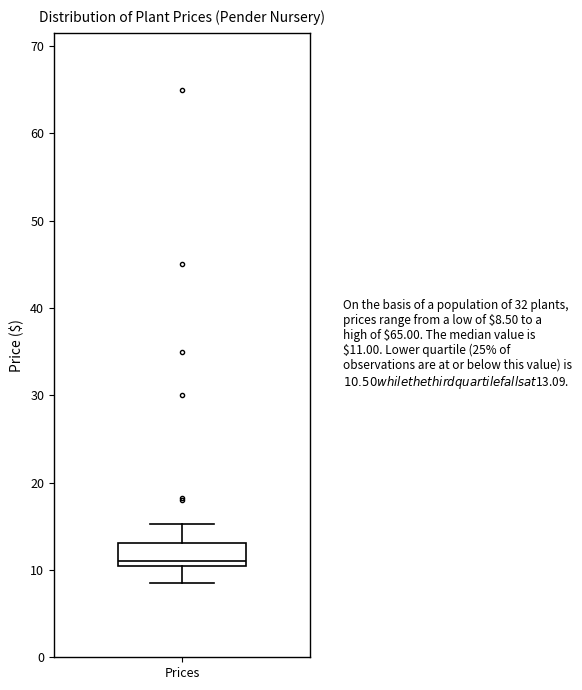

Where is the upper edge of the box for Prices on the y-axis? The values are not printed on the chart, so give them approximately, as read against the axis.

13